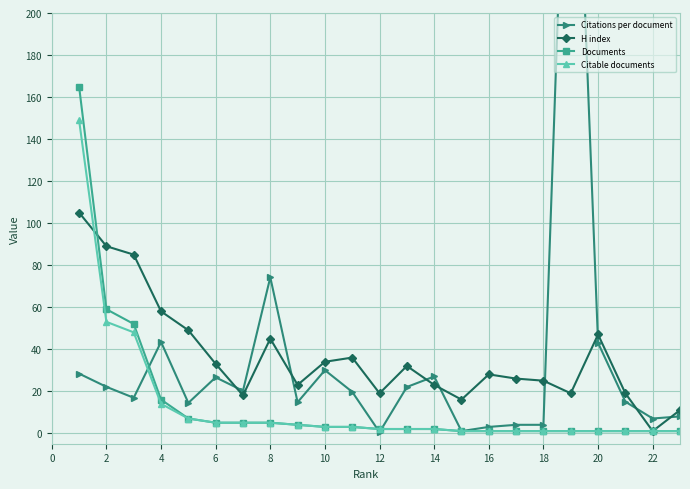

Is the value of H index at 16 greater than the value of Documents at 6?

Yes